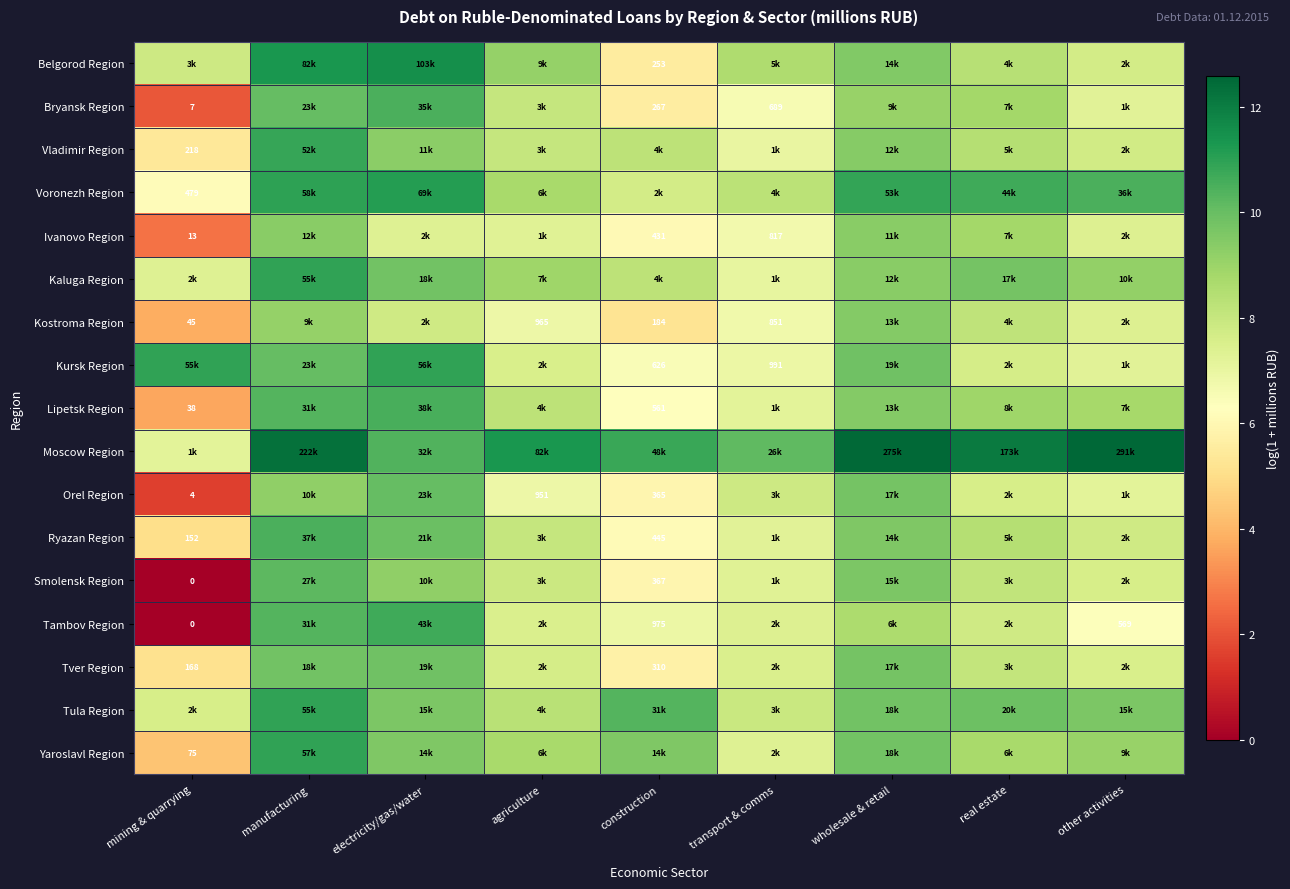

True or false: Tver Region has a value of 7.5 at transport & comms.

True